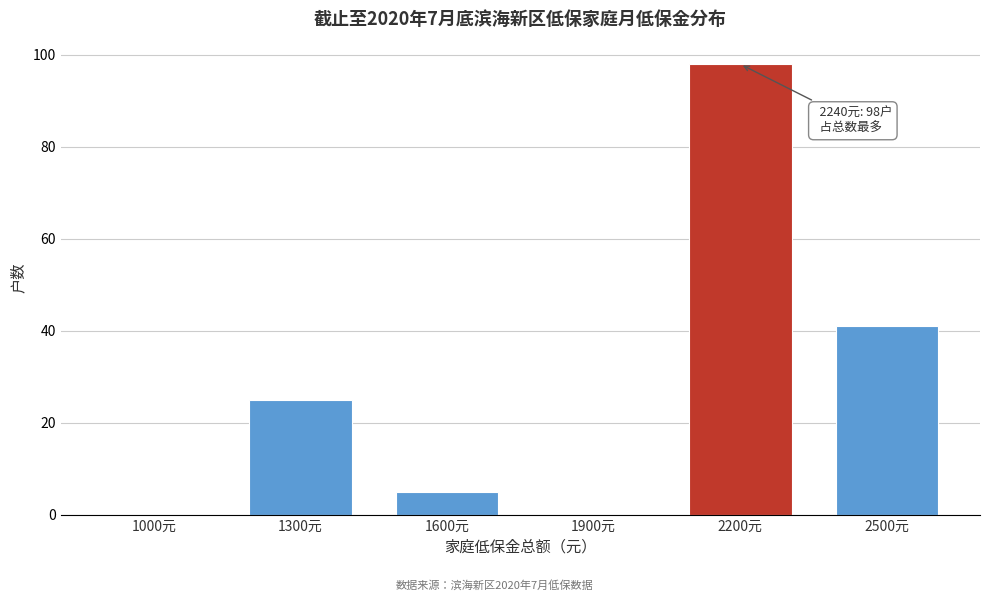

Reading left to right, extract all data points from this chart.

1000元=0	1300元=25	1600元=5	1900元=0	2200元=98	2500元=41